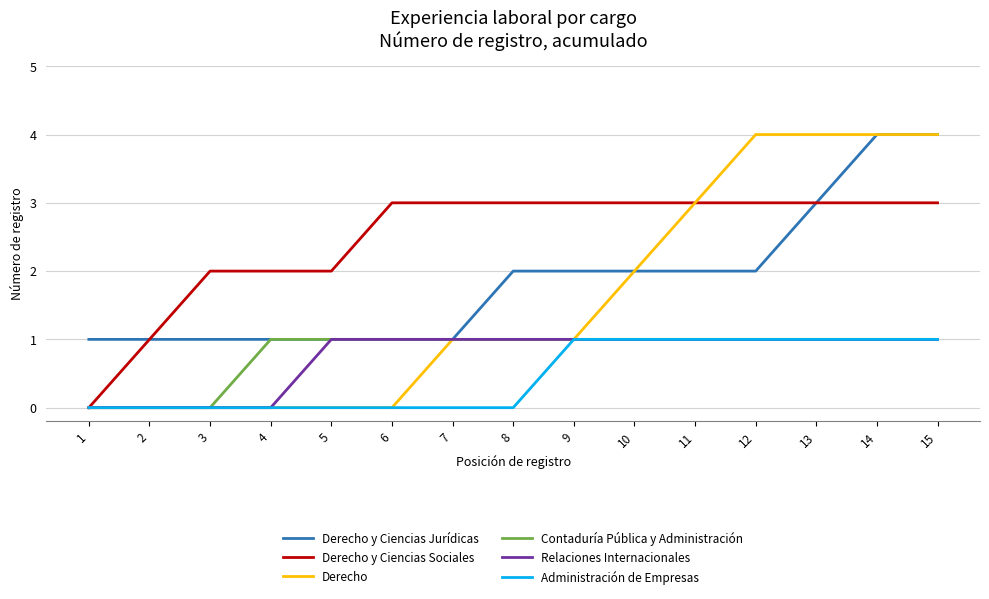

What is the maximum value shown in the chart?

4